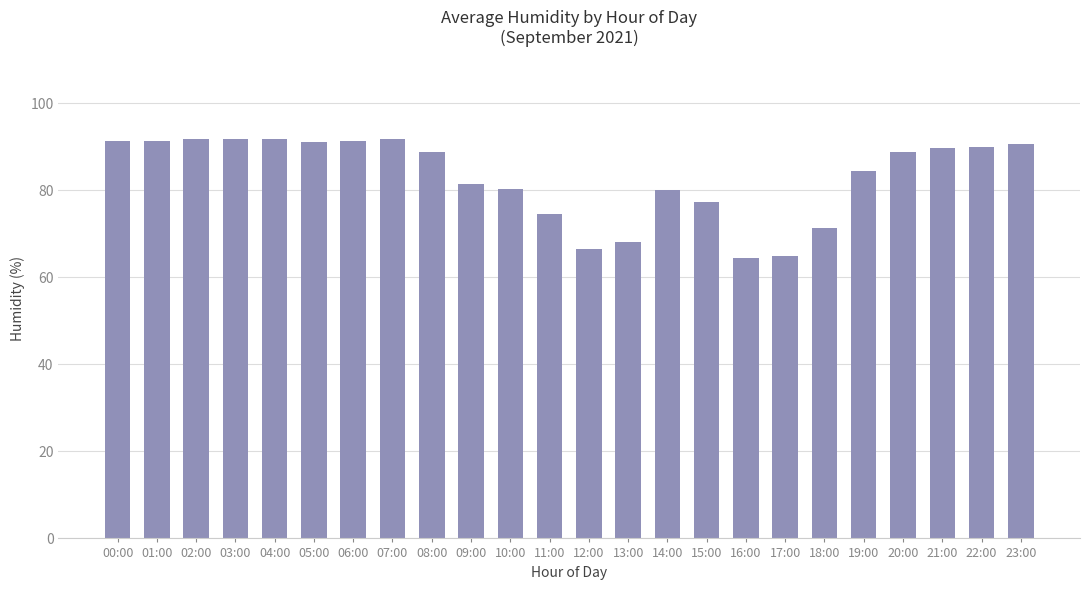

What is the value of the 5th bar from the left?

91.7